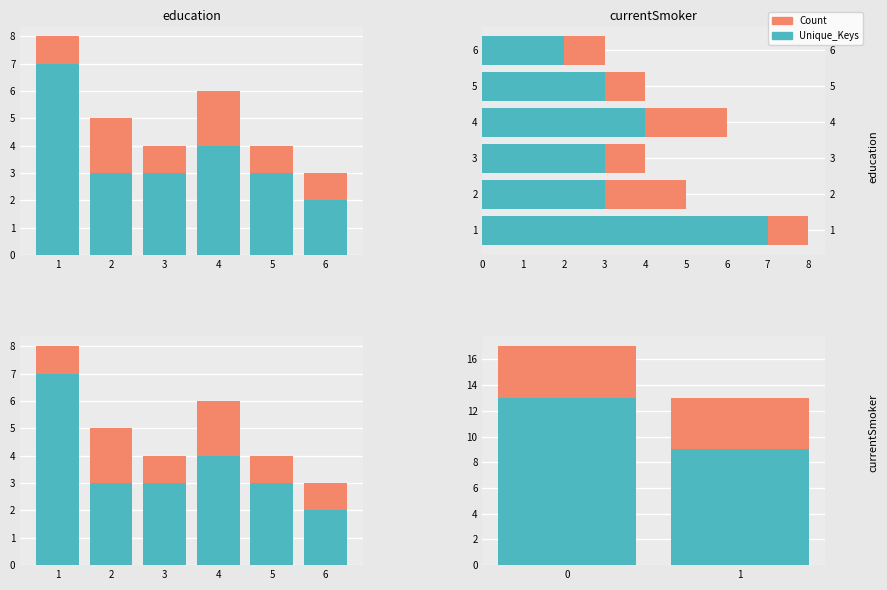

What are all the series names shown in the legend?

Count, Unique_Keys